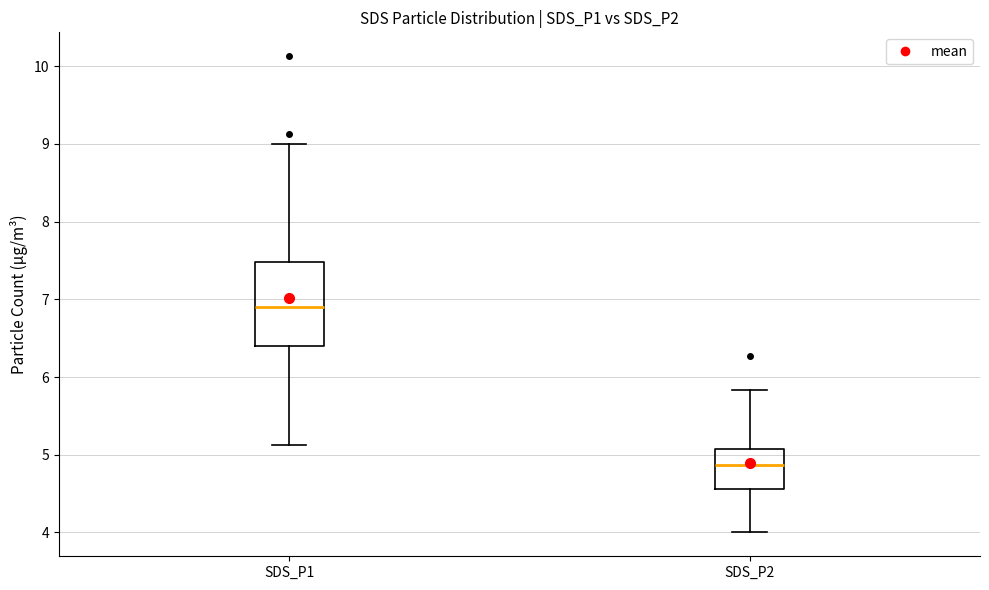

Which box has the lowest median line?

SDS_P2